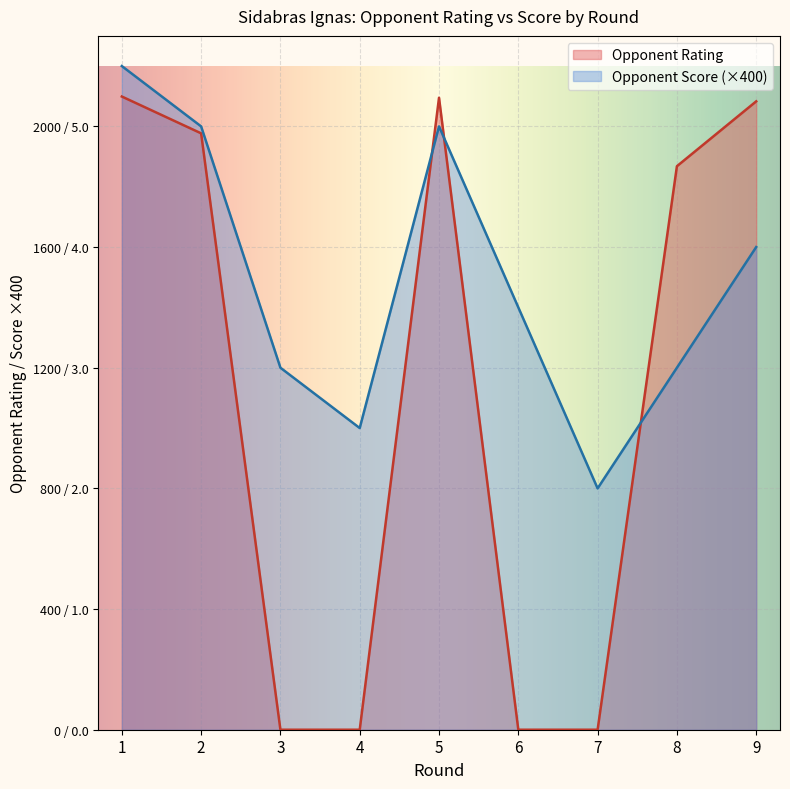

Reading right to left, transcribe all the data shown in this chart.

Rating: 2083	1868	0	0	2095	0	0	1977	2099
Opponent Score: 1600	1200	800	1400	2000	1000	1200	2000	2200